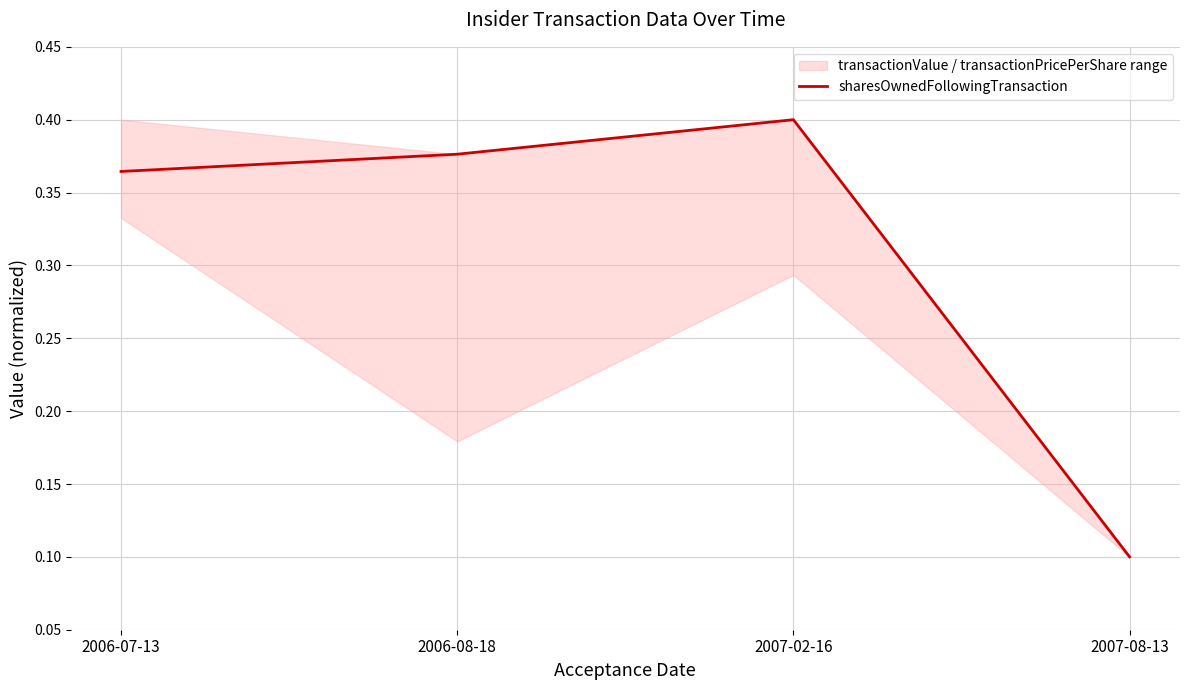

At which category does the chart reach its peak across all series?

2007-02-16